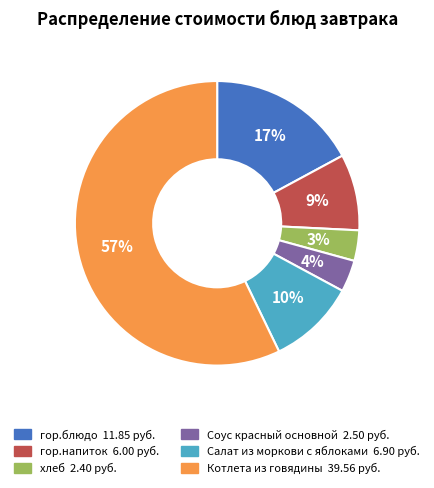

Does гор.напиток 6.00 руб. represent more than half of the total?

No